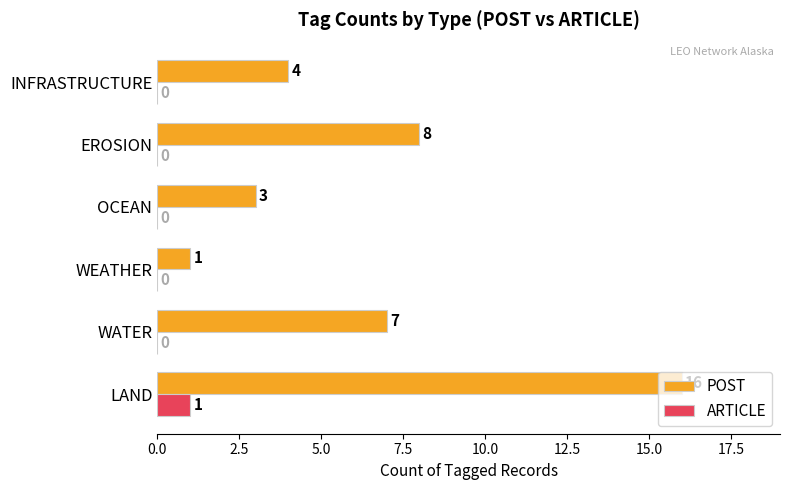

Between LAND and WEATHER, which series saw the biggest shift?

POST